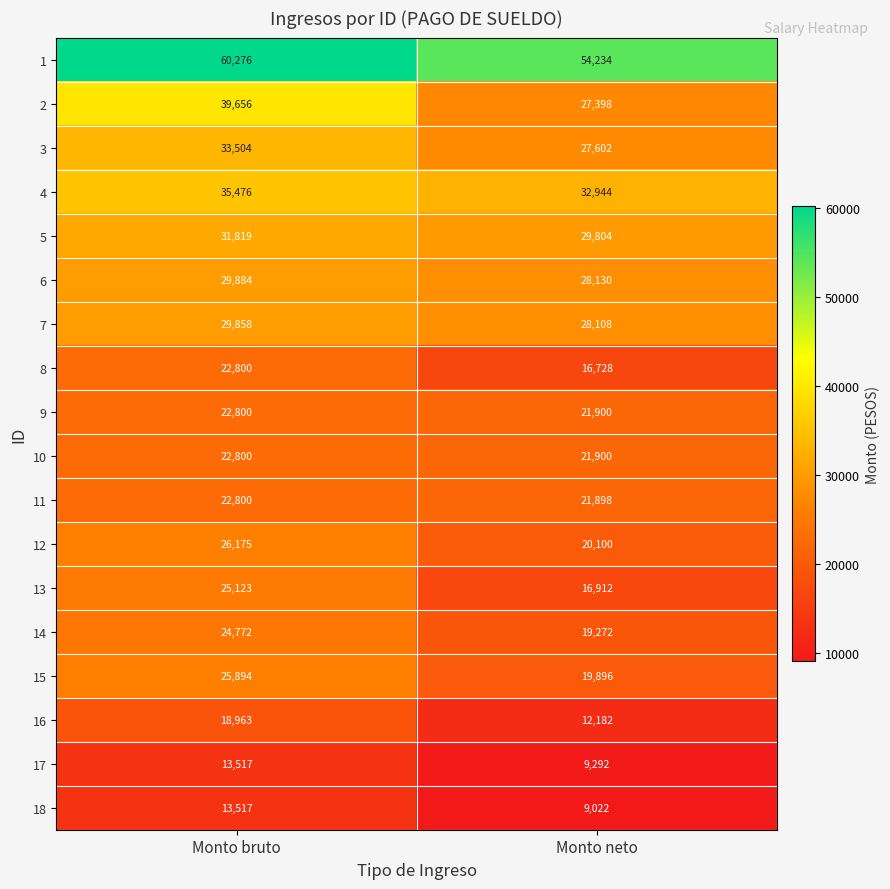

The value of 15 at Monto bruto is 5769. True or false?

False